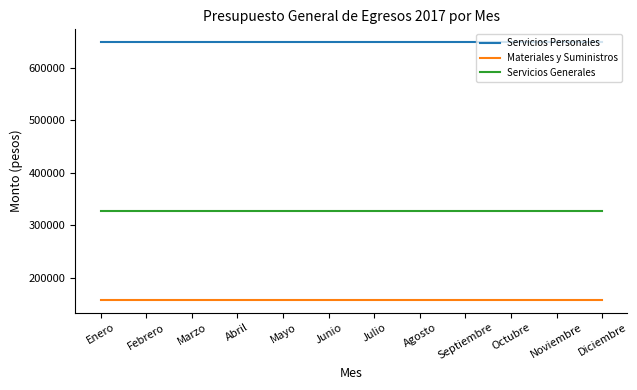

What is the greatest value displayed?

648476.4